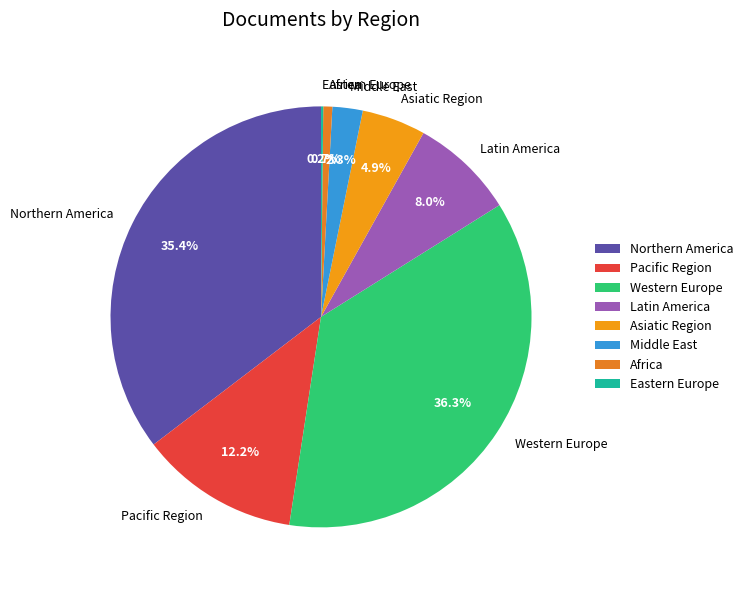

Which has a higher value, Northern America or Latin America?

Northern America